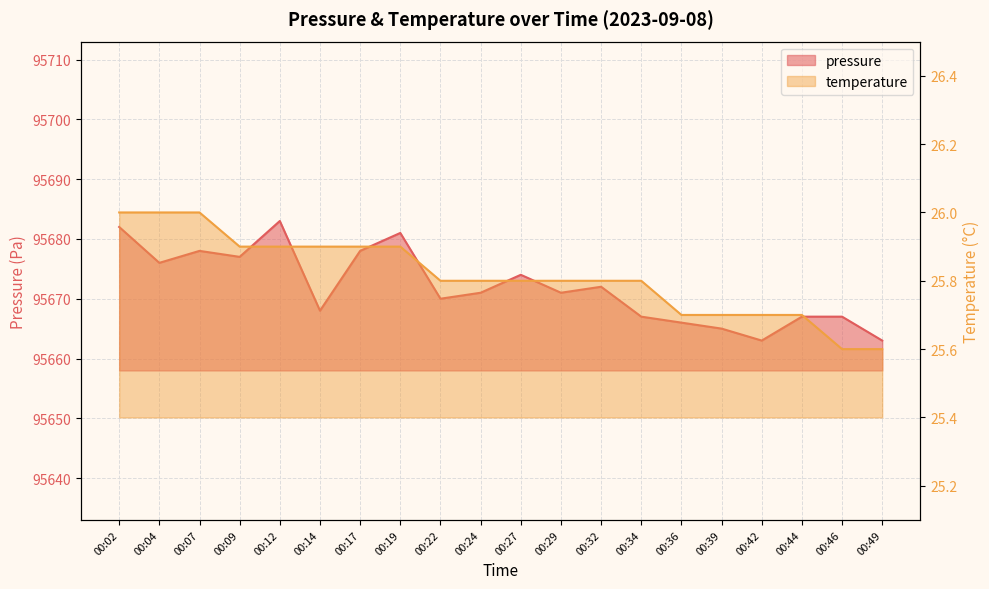

List the labels in order of pressure value, smallest first.

00:42, 00:49, 00:39, 00:36, 00:34, 00:44, 00:46, 00:14, 00:22, 00:24, 00:29, 00:32, 00:27, 00:04, 00:09, 00:07, 00:17, 00:19, 00:02, 00:12